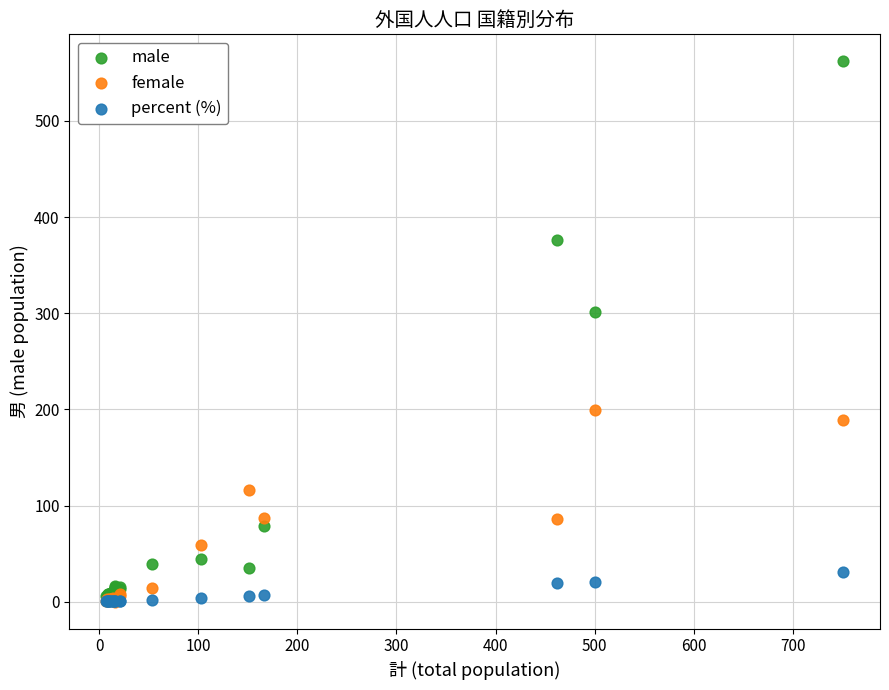

Across all series, what Y value is closest to 281?

301.0